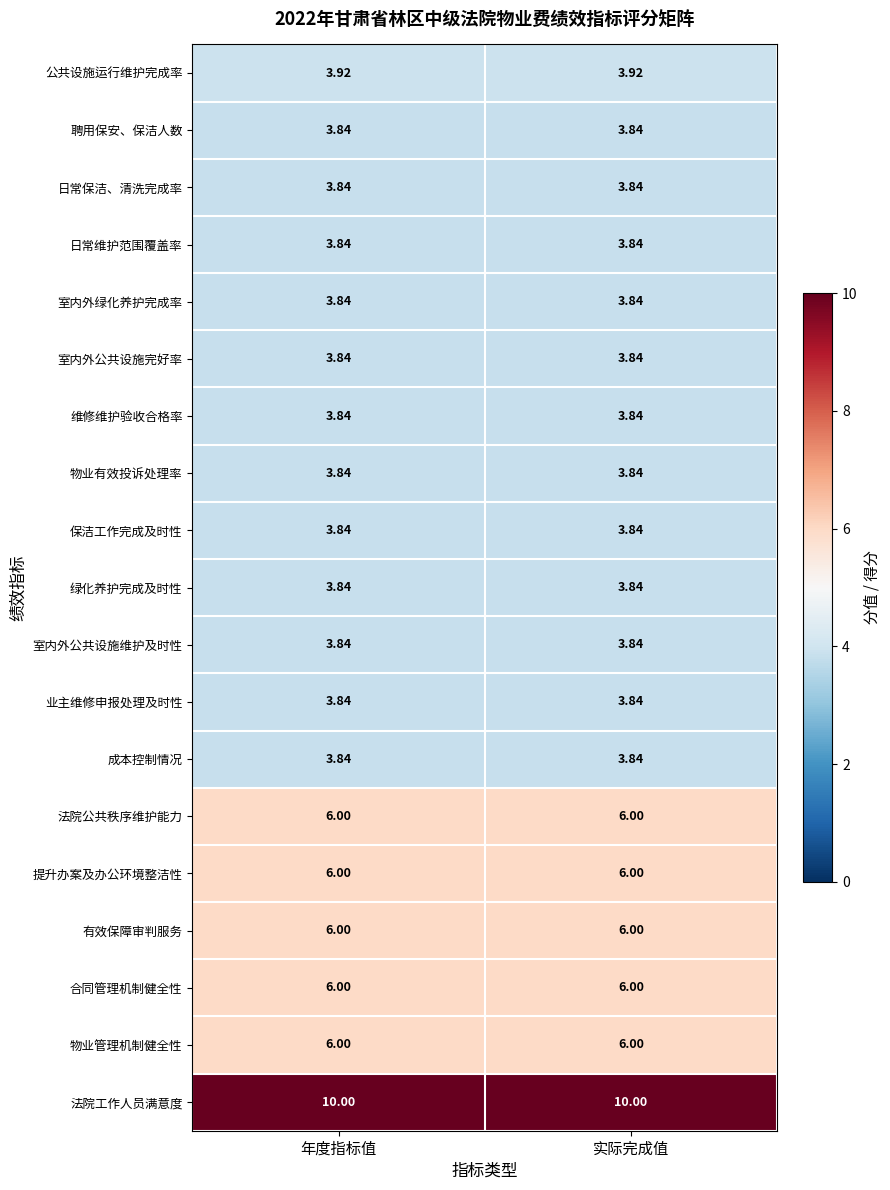

Which series has the largest total across all categories?

法院工作人员满意度